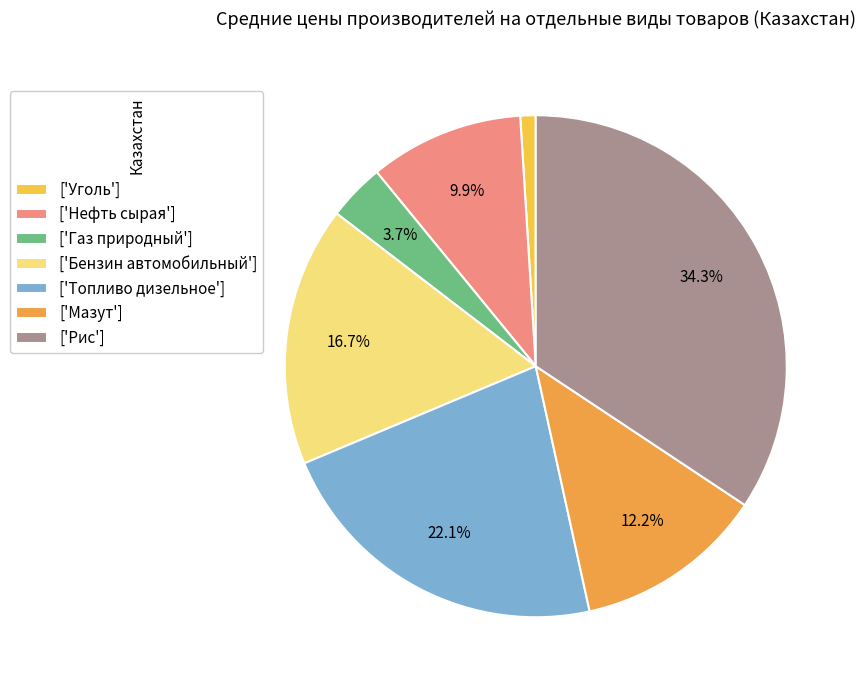

Which category has the biggest portion of the pie?

['Рис']